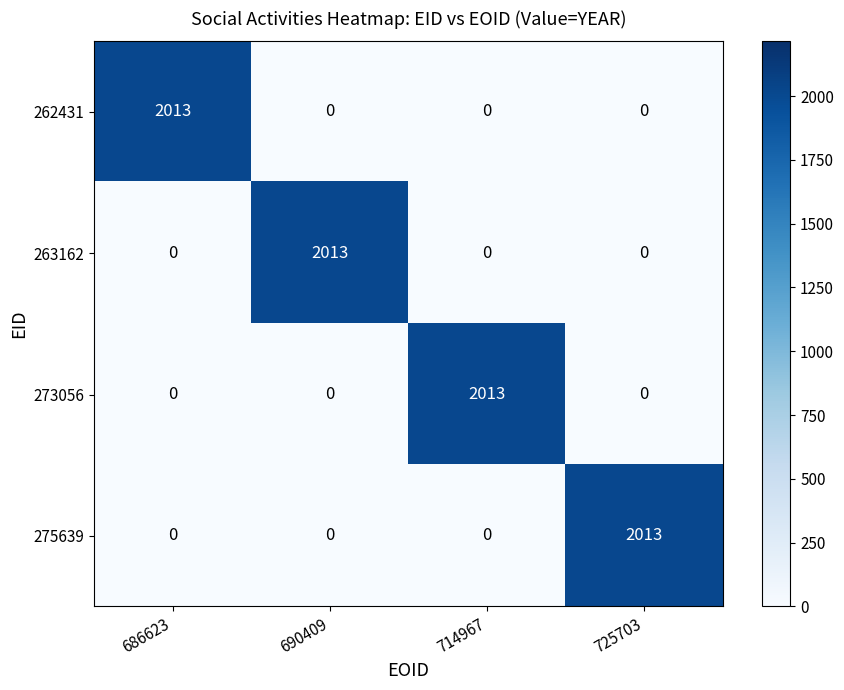

Reading left to right, extract all data points from this chart.

262431: 2013	0	0	0
263162: 0	2013	0	0
273056: 0	0	2013	0
275639: 0	0	0	2013